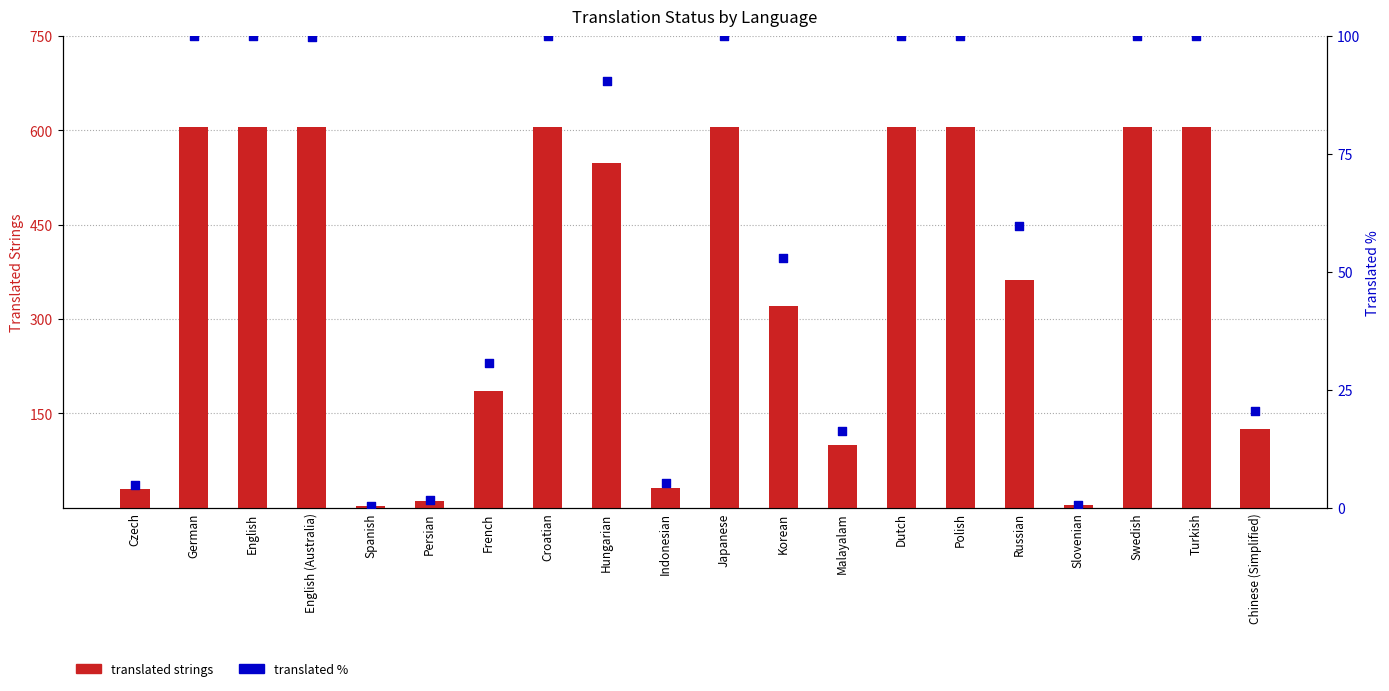

At how many categories does at least one series exceed 353?

11